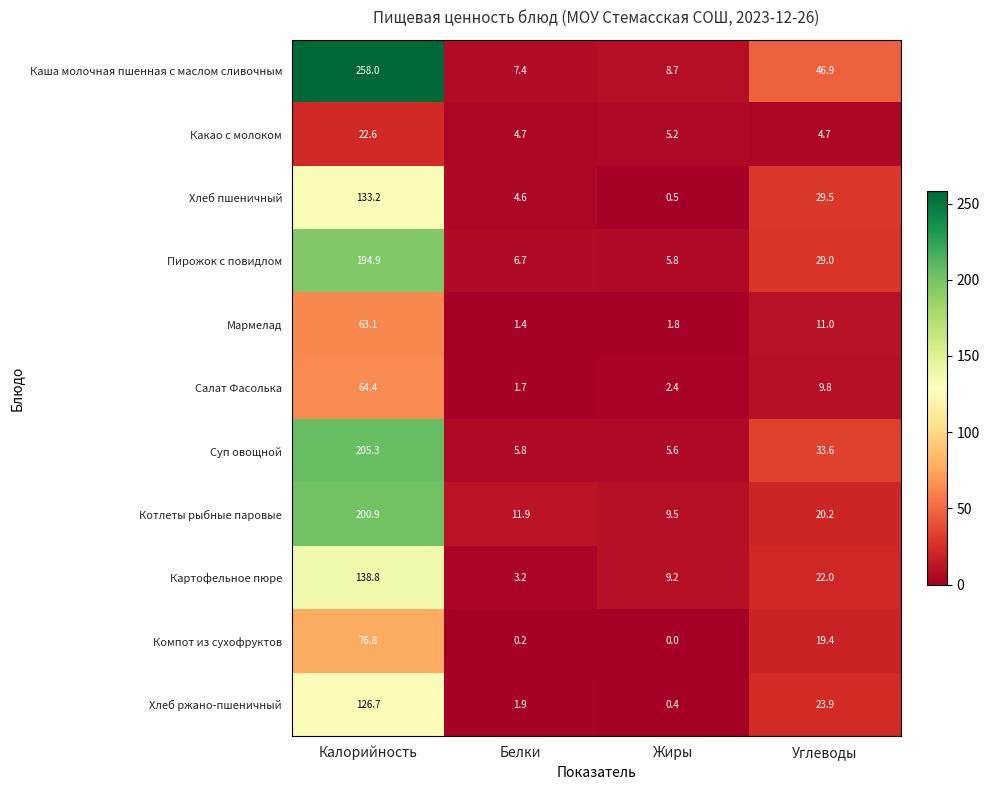

At which category is the sum across all series the highest?

Калорийность